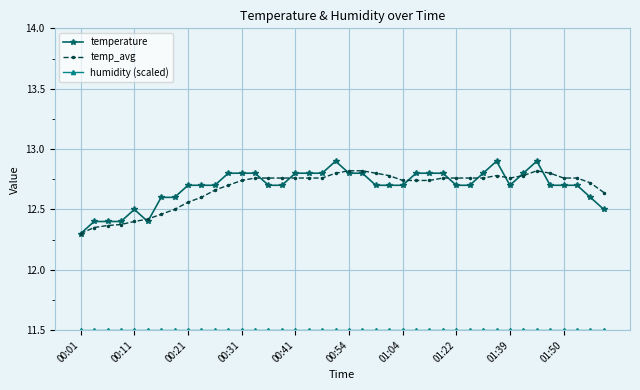

Count the temp_avg values in the range 12 to 13.

40